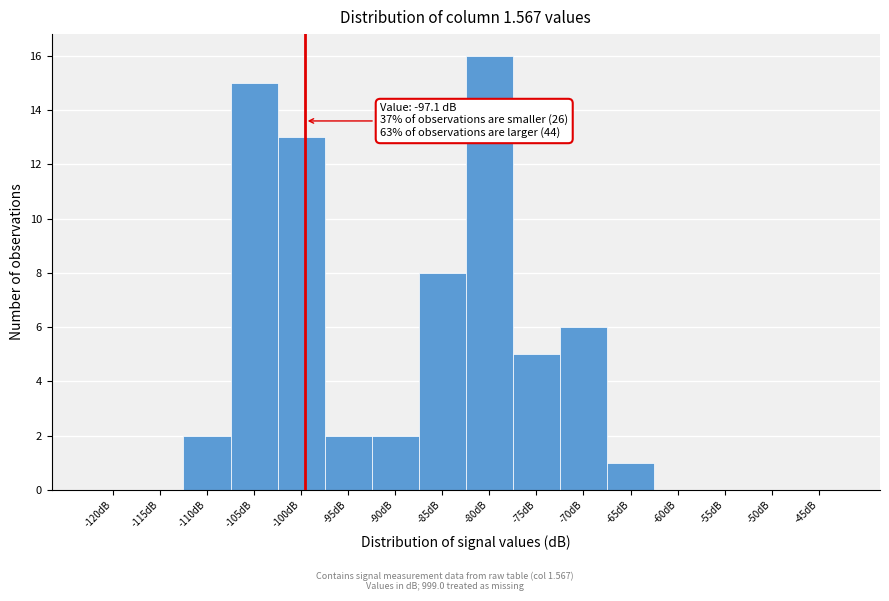

Reading right to left, list all the values displayed in this chart.

-45dB=0	-50dB=0	-55dB=0	-60dB=0	-65dB=1	-70dB=6	-75dB=5	-80dB=16	-85dB=8	-90dB=2	-95dB=2	-100dB=13	-105dB=15	-110dB=2	-115dB=0	-120dB=0